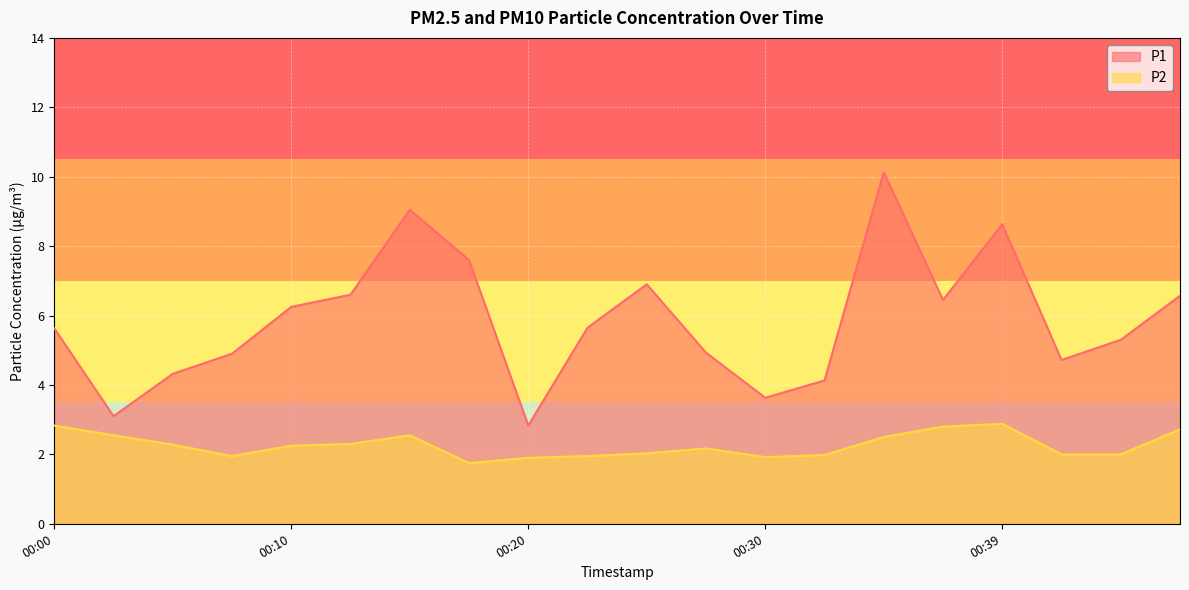

True or false: P1 and P2 cross at least once.

False